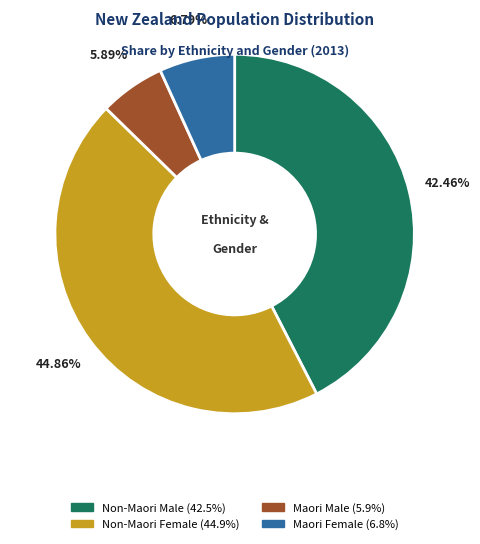

Does any single category account for the majority?

No